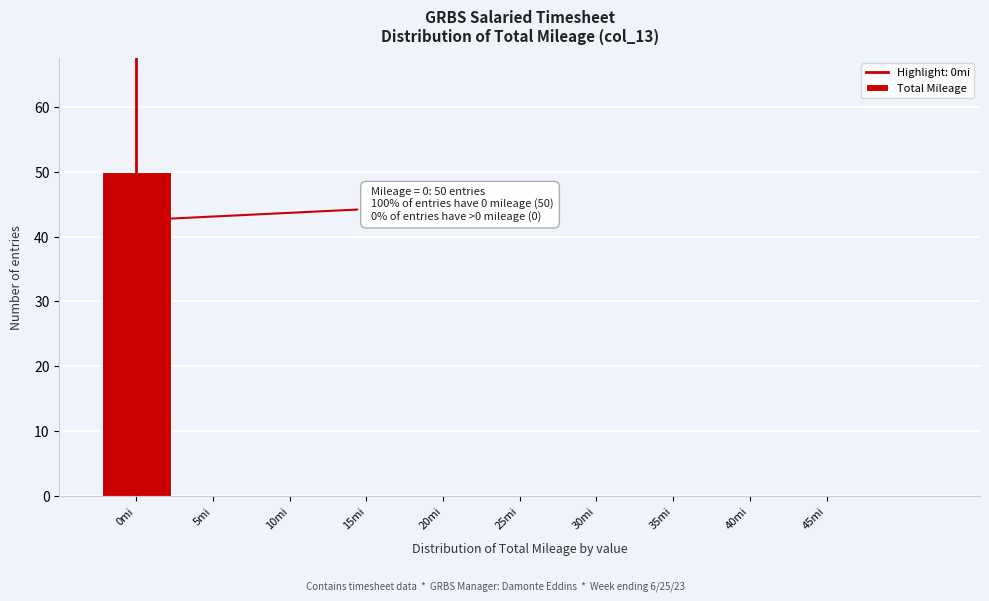

Over which range of the x-axis is the bar tallest?

-2.5 to 2.5